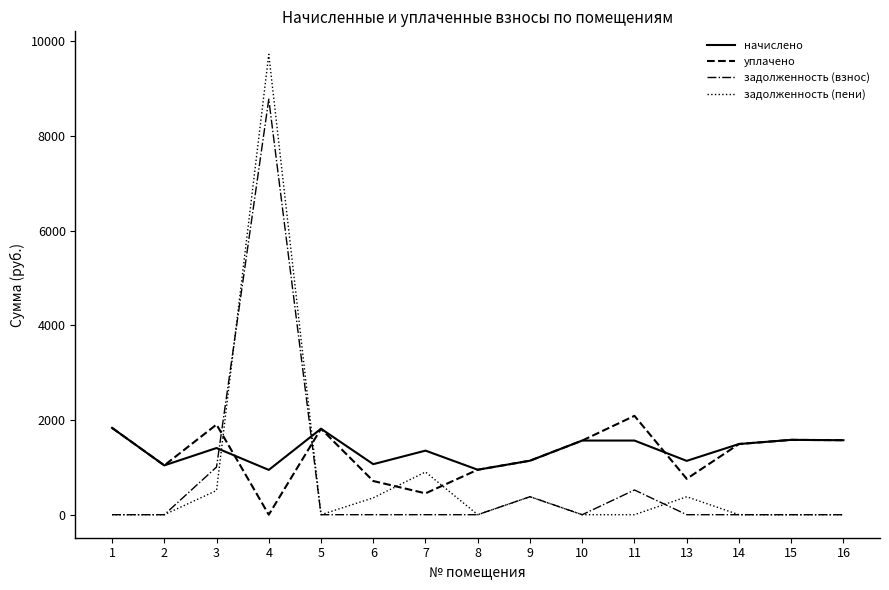

What is the difference between the maximum and minimum values in the задолженность (пени) series?

9718.9